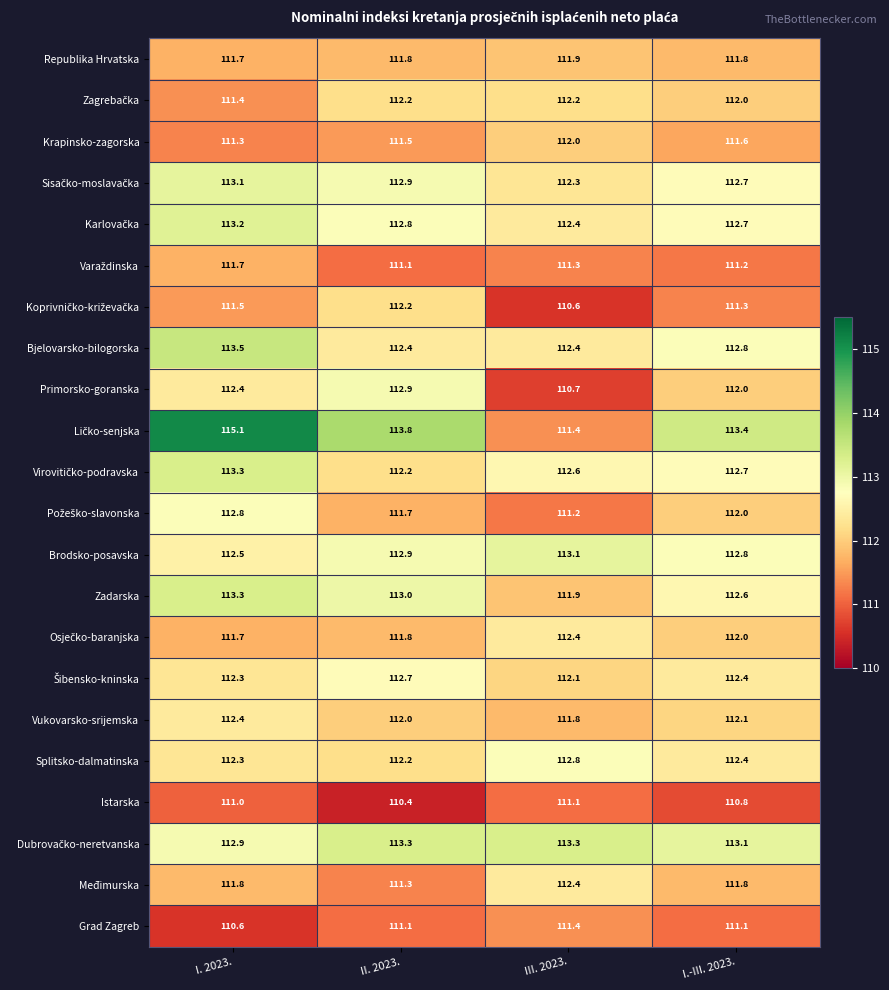

Which category has the lowest value across all series?

II. 2023.